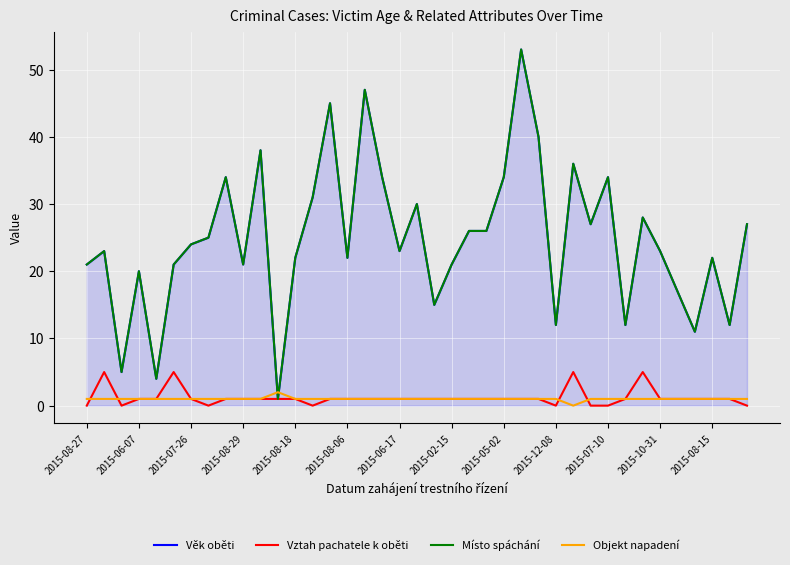

How many series are shown in this chart?

4